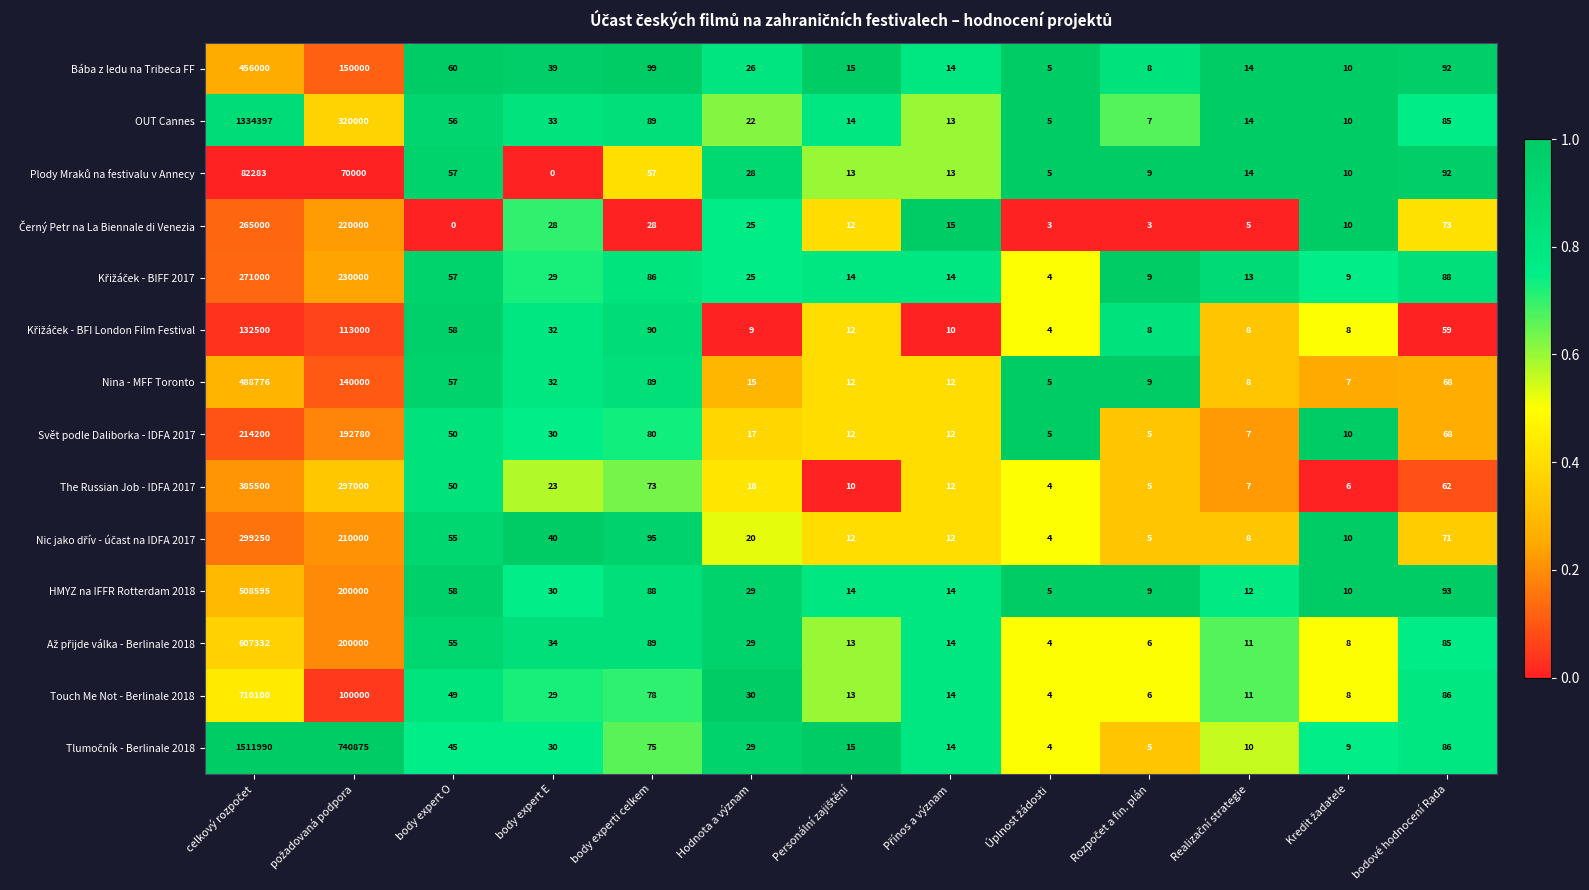

Is it true that Svět podle Daliborka - IDFA 2017 equals 30 at body expert E?

True